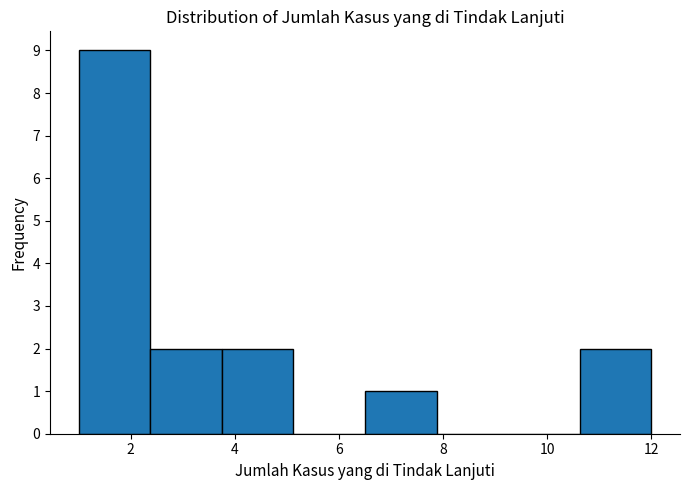

How tall is the bar that spans 3.8 to 5.2 on the x-axis? Neither the bar edges nor the heights are printed on the chart, so give them approximately, as read against the axes.

2